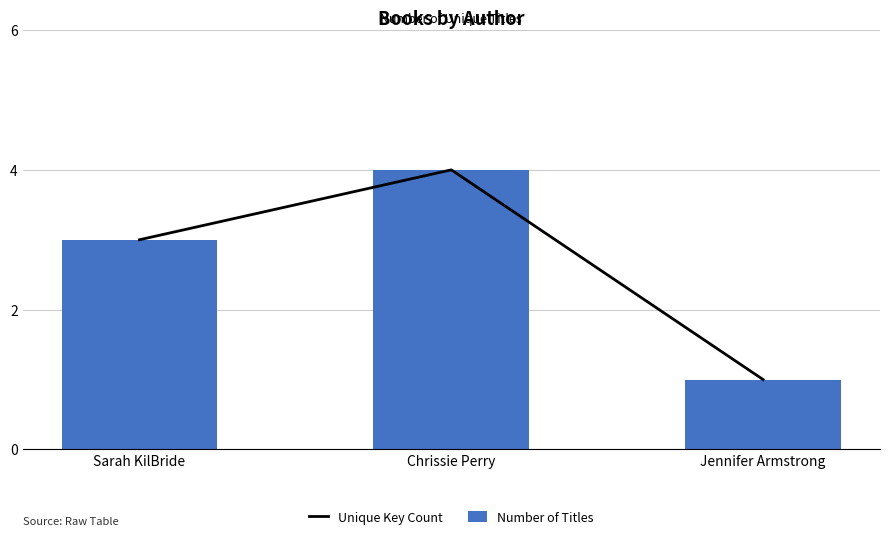

At how many categories does at least one series exceed 2?

2